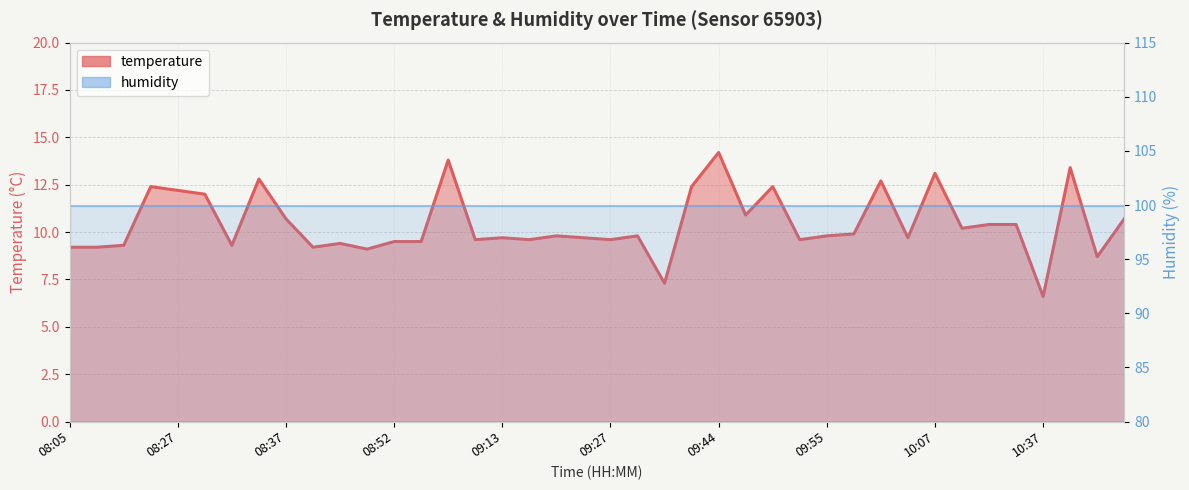

What is the smallest value displayed?

6.6